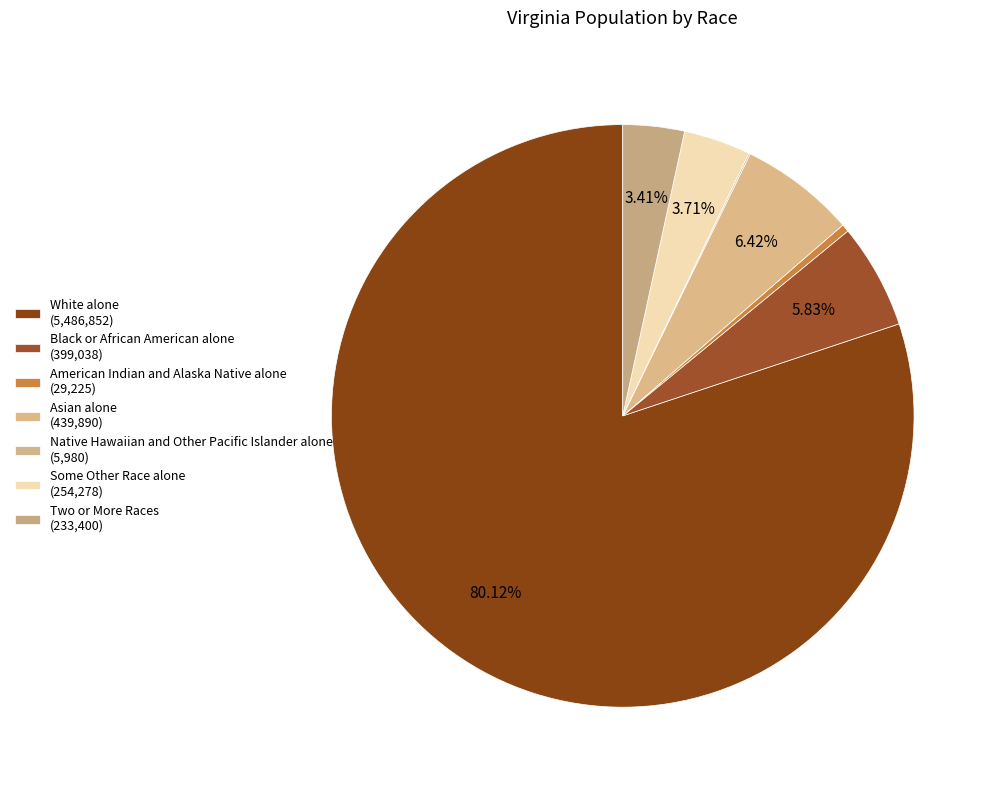

Which slice is the smallest?

Native Hawaiian and Other Pacific Islander alone